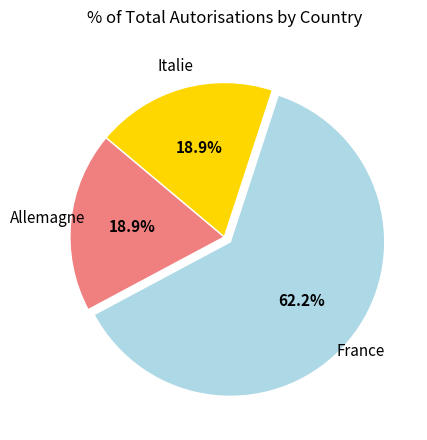

To the nearest percent, what percentage of the pie is Allemagne?

19%